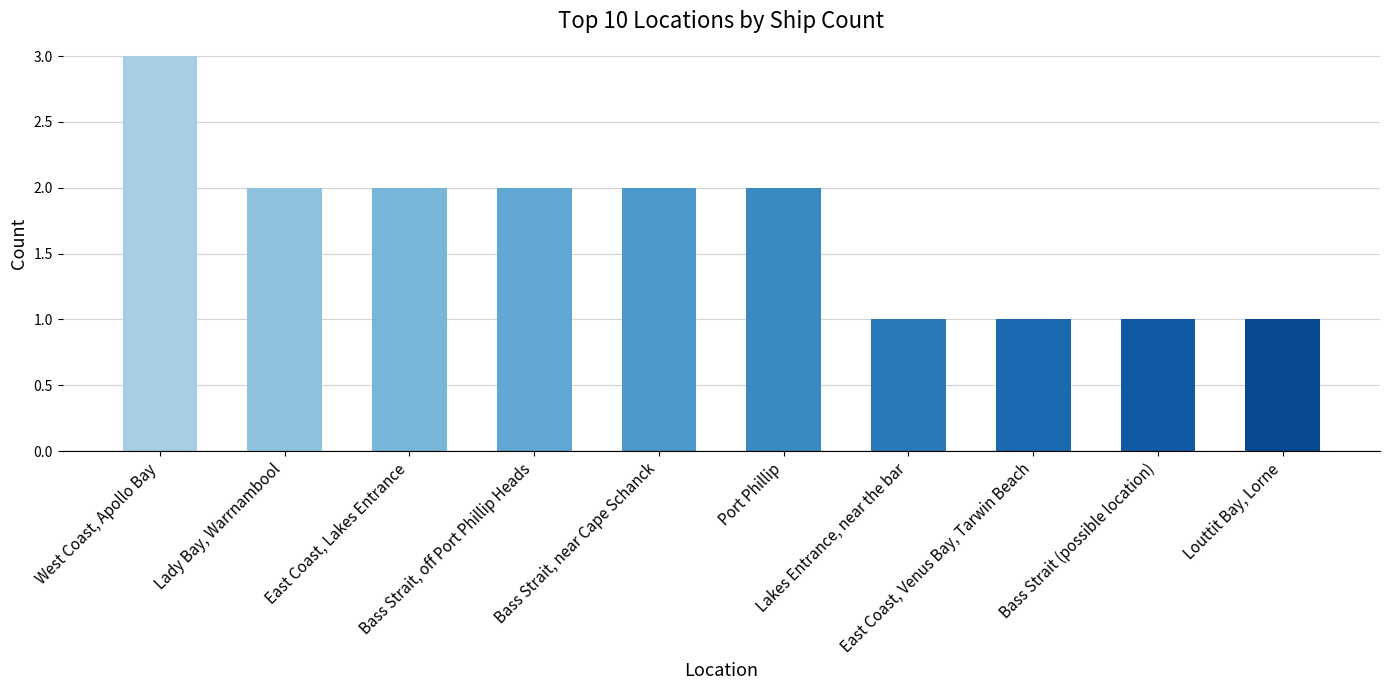

What is the change in value from Bass Strait, near Cape Schanck to Bass Strait (possible location)?

-1